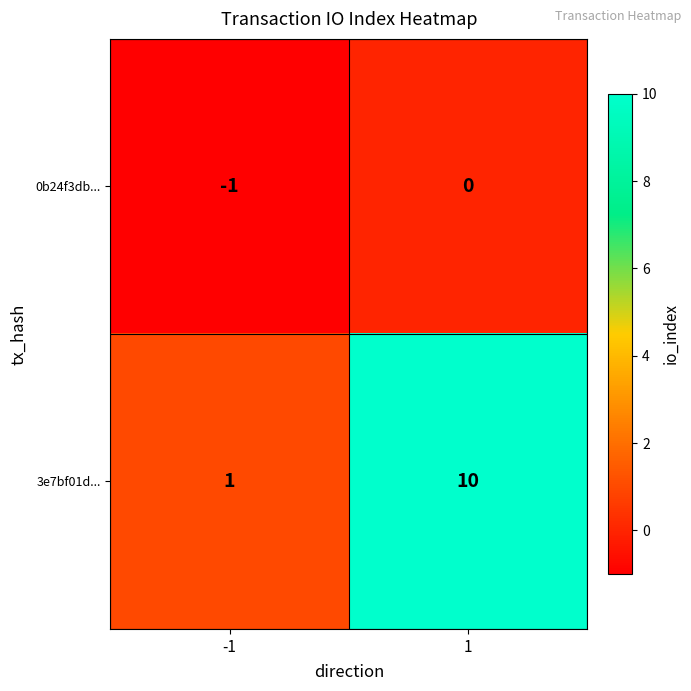

Reading left to right, what are all the values shown in this chart?

0b24f3db...: -1=-1	1=0
3e7bf01d...: -1=1	1=10